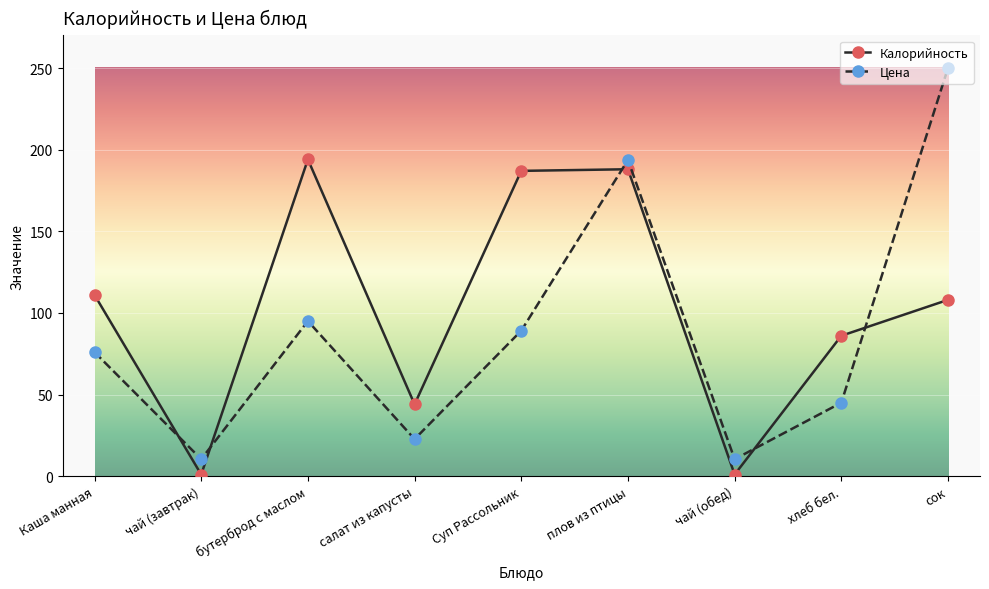

At which category is the sum across all series the highest?

плов из птицы